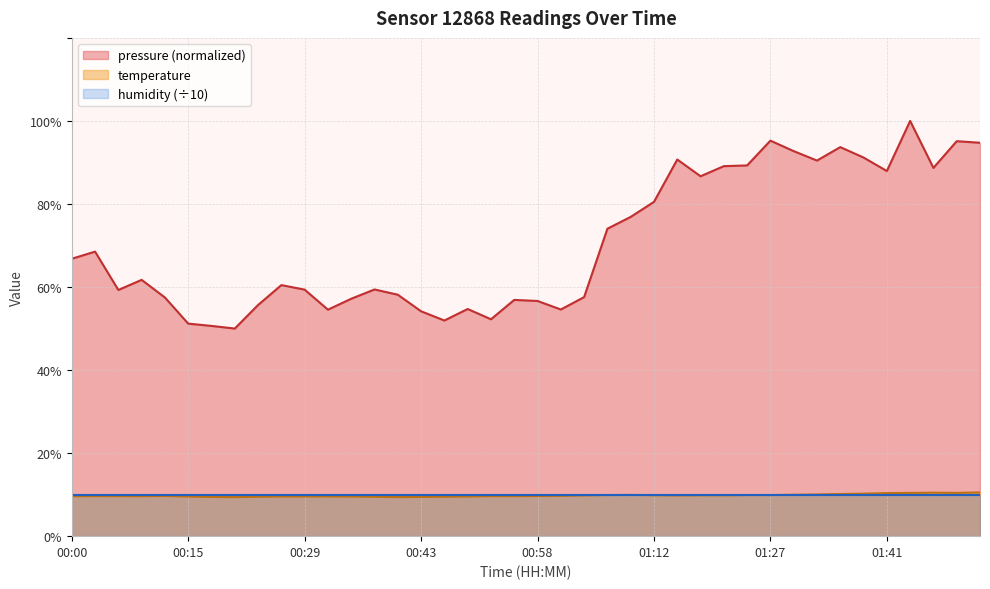

Which label corresponds to the smallest value in the chart?

00:20